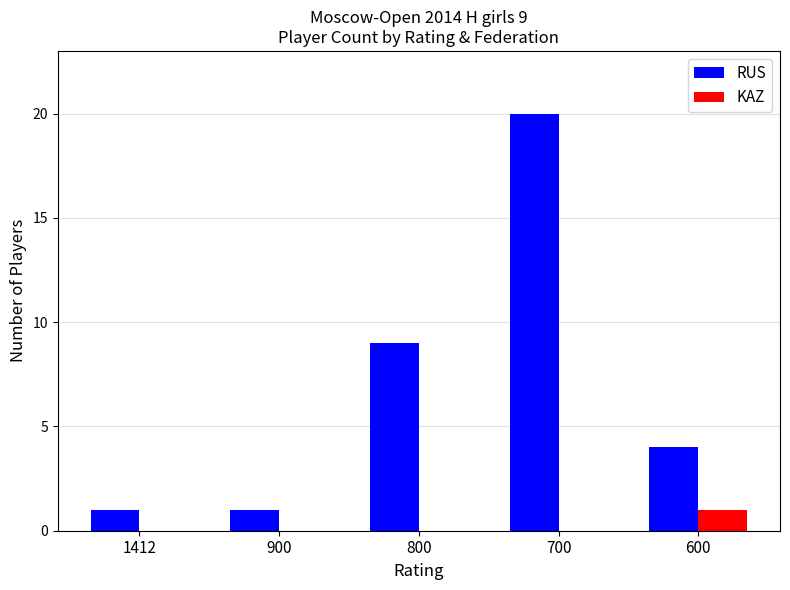

At which category is the sum across all series the highest?

700